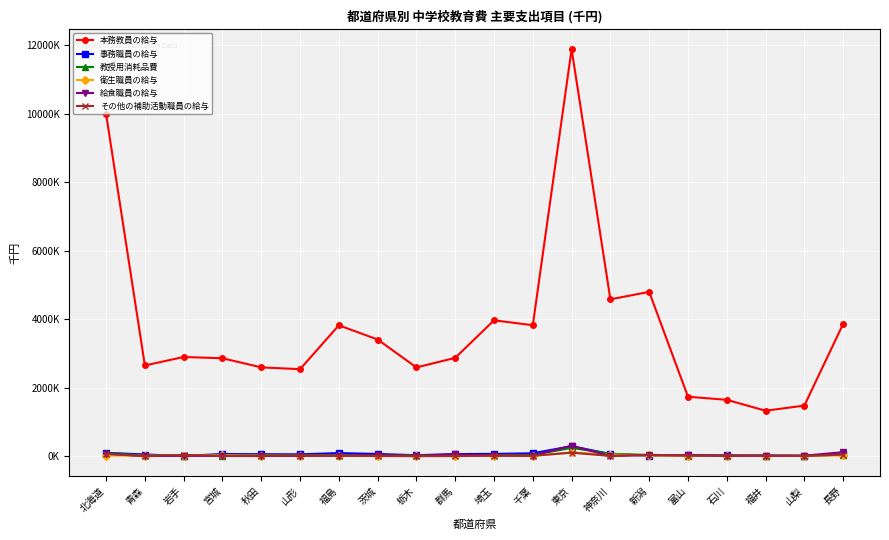

Is this an area chart (filled region under the line)?

No